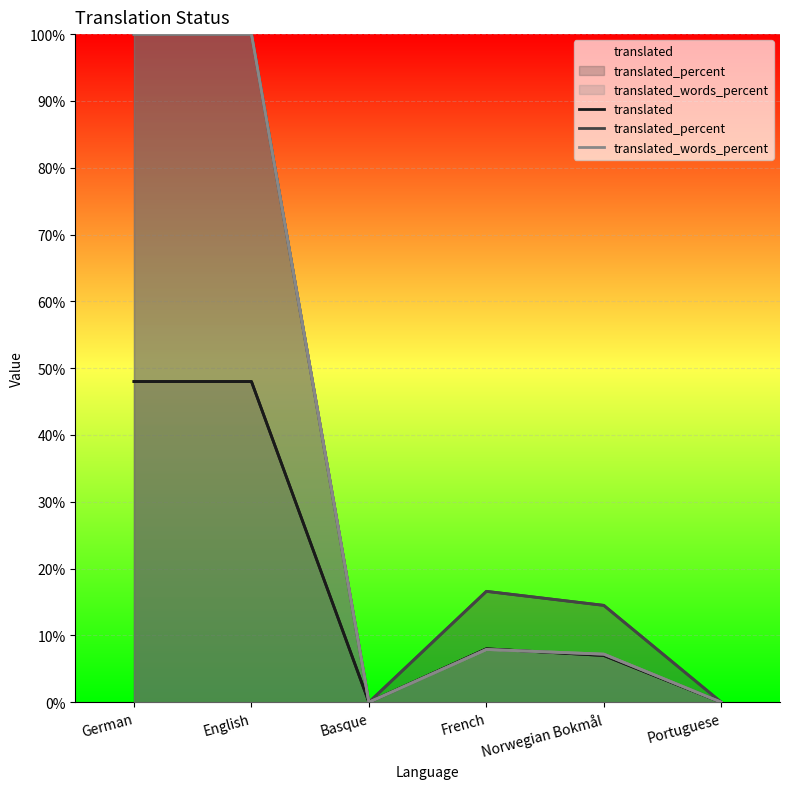

What is the sum of the translated_percent values at English and French?

116.6